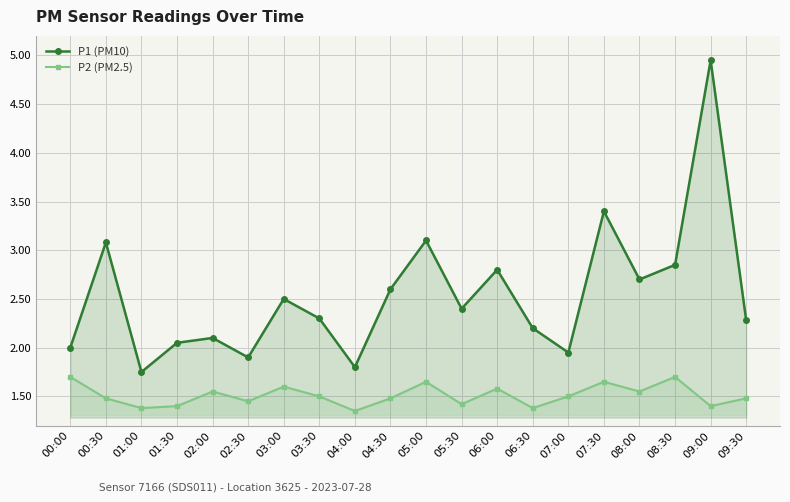

True or false: P2 (PM2.5) has a value of 1.4 at 09:00.

True